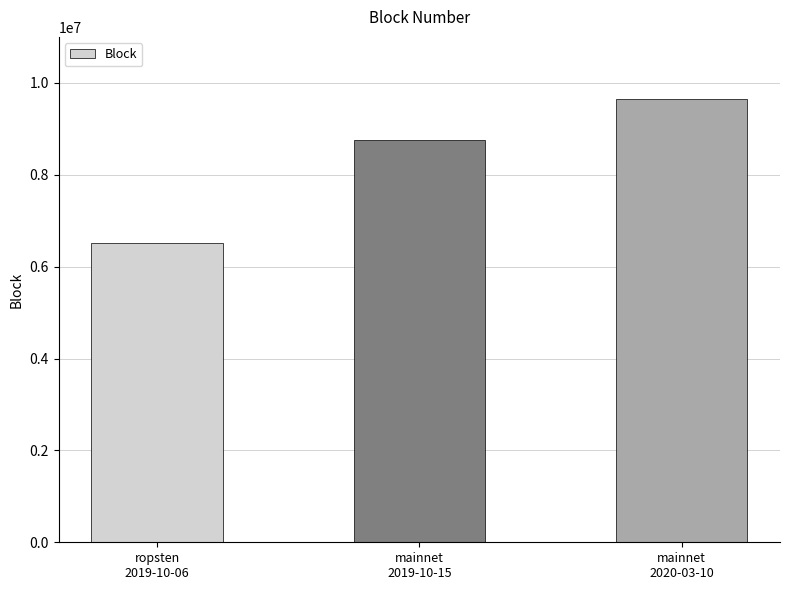

What is the maximum value shown in the chart?

9645285